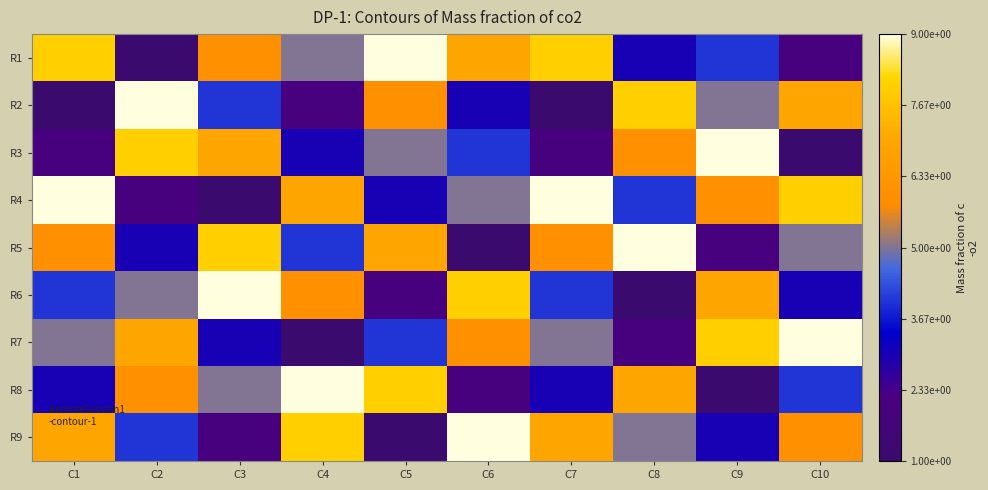

What is the total value across all series at C7?

45